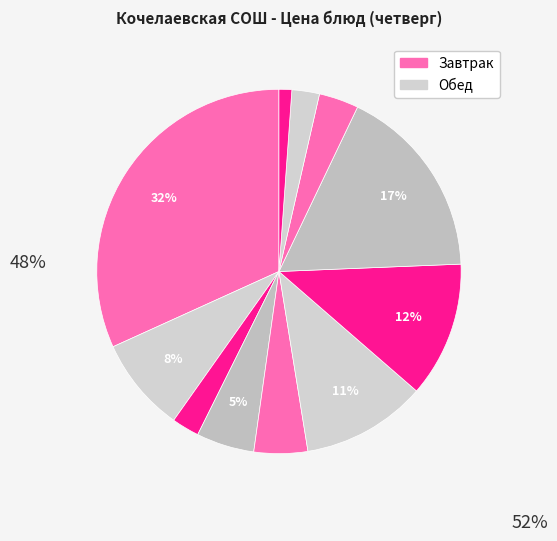

How many slices are in this pie chart?

11